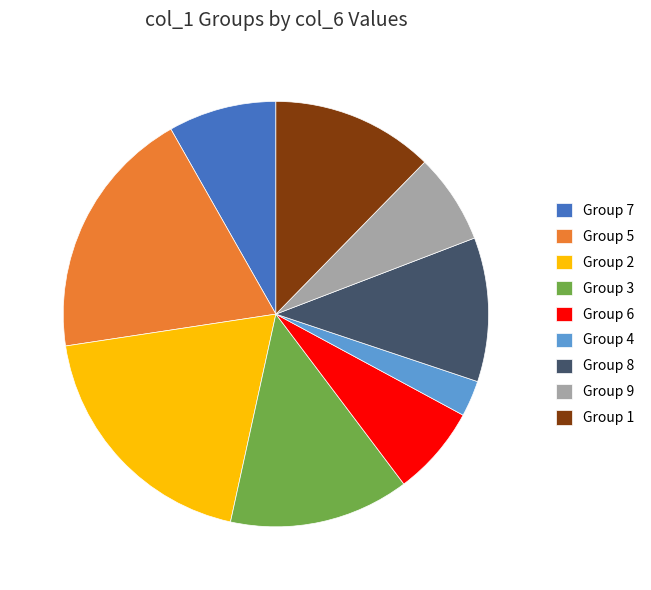

Combined, do Group 4 and Group 6 account for over 50%?

No